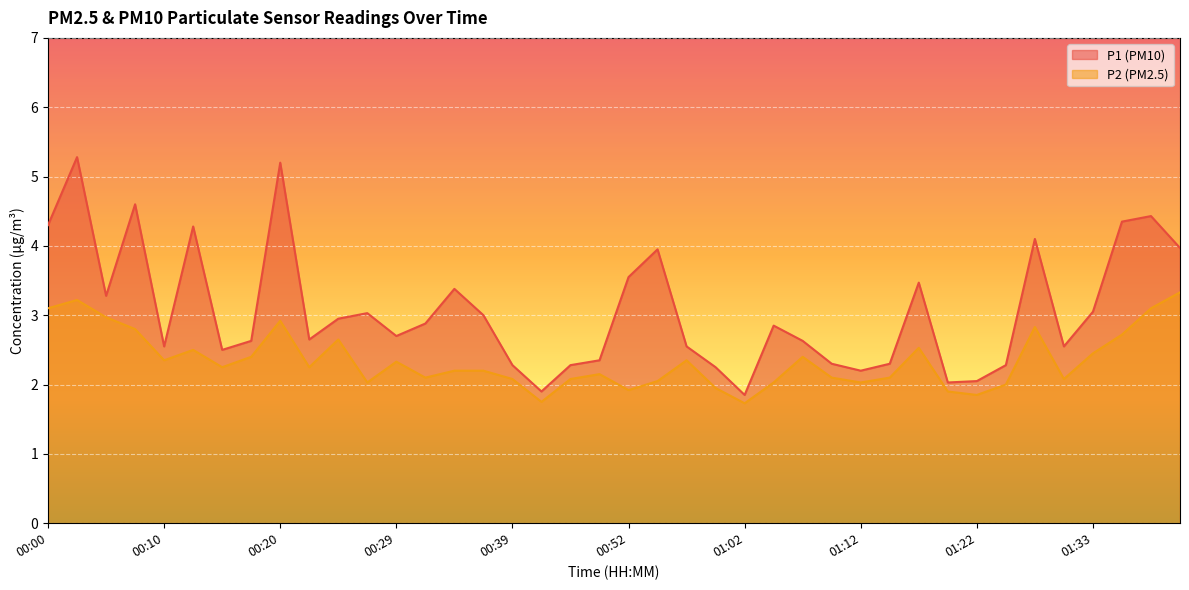

What is the label of the 32nd point from the right?

00:20